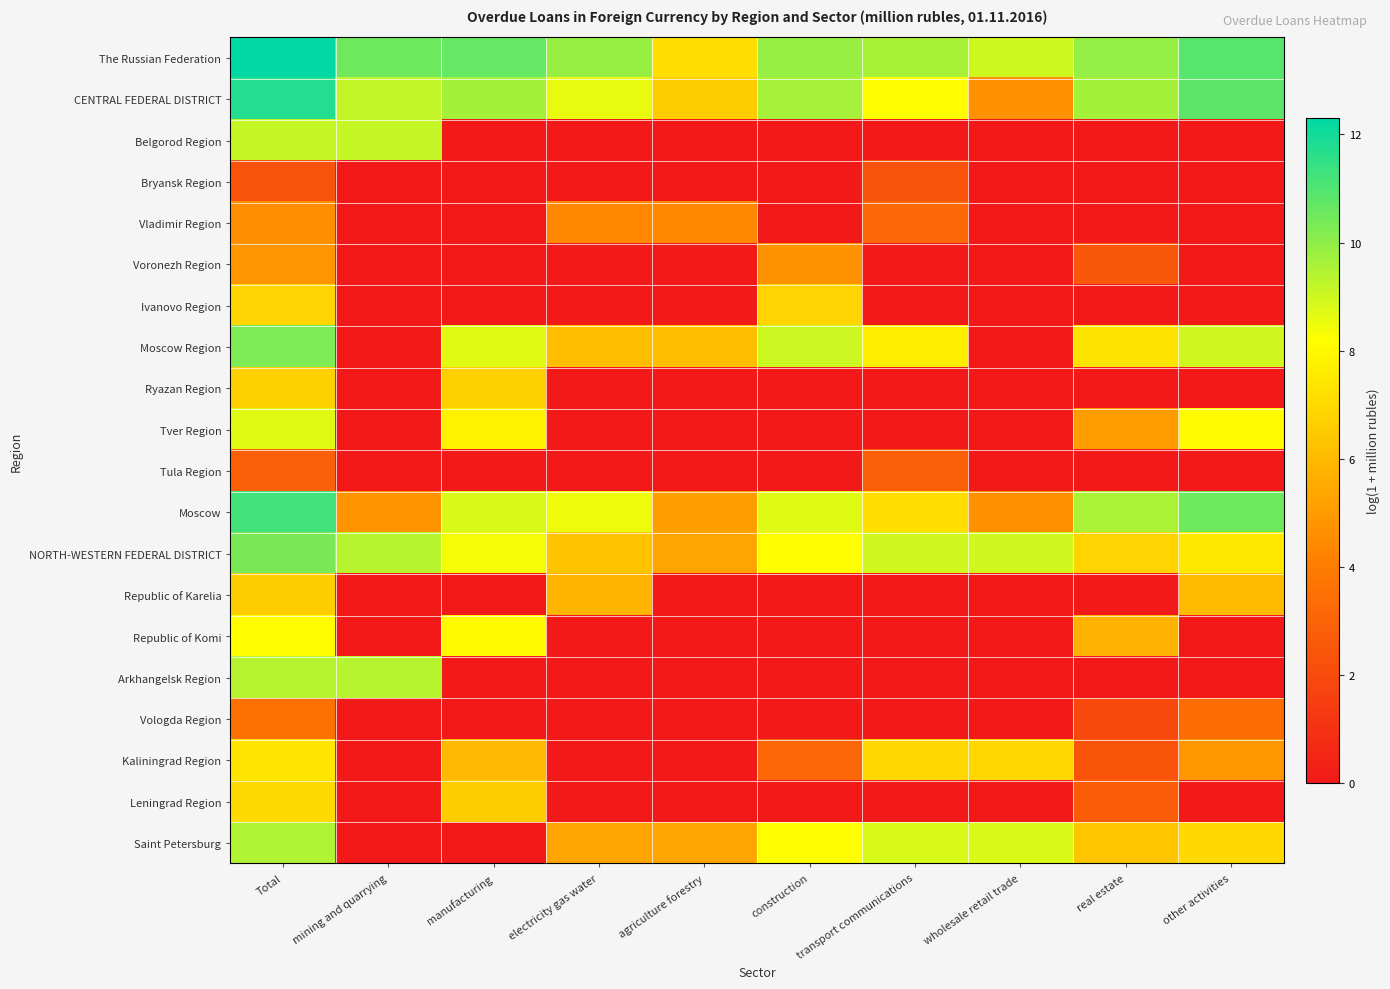

Rank the series at mining and quarrying from lowest to highest value.

Bryansk Region, Vladimir Region, Voronezh Region, Ivanovo Region, Moscow Region, Ryazan Region, Tver Region, Tula Region, Republic of Karelia, Republic of Komi, Vologda Region, Kaliningrad Region, Leningrad Region, Saint Petersburg, Moscow, Belgorod Region, CENTRAL FEDERAL DISTRICT, NORTH-WESTERN FEDERAL DISTRICT, Arkhangelsk Region, The Russian Federation